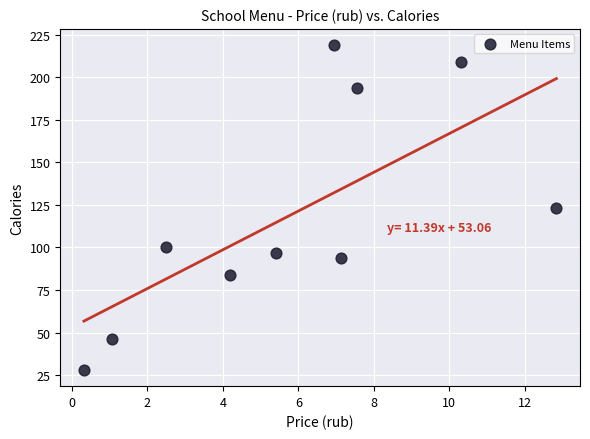

What is the average Y value?

119